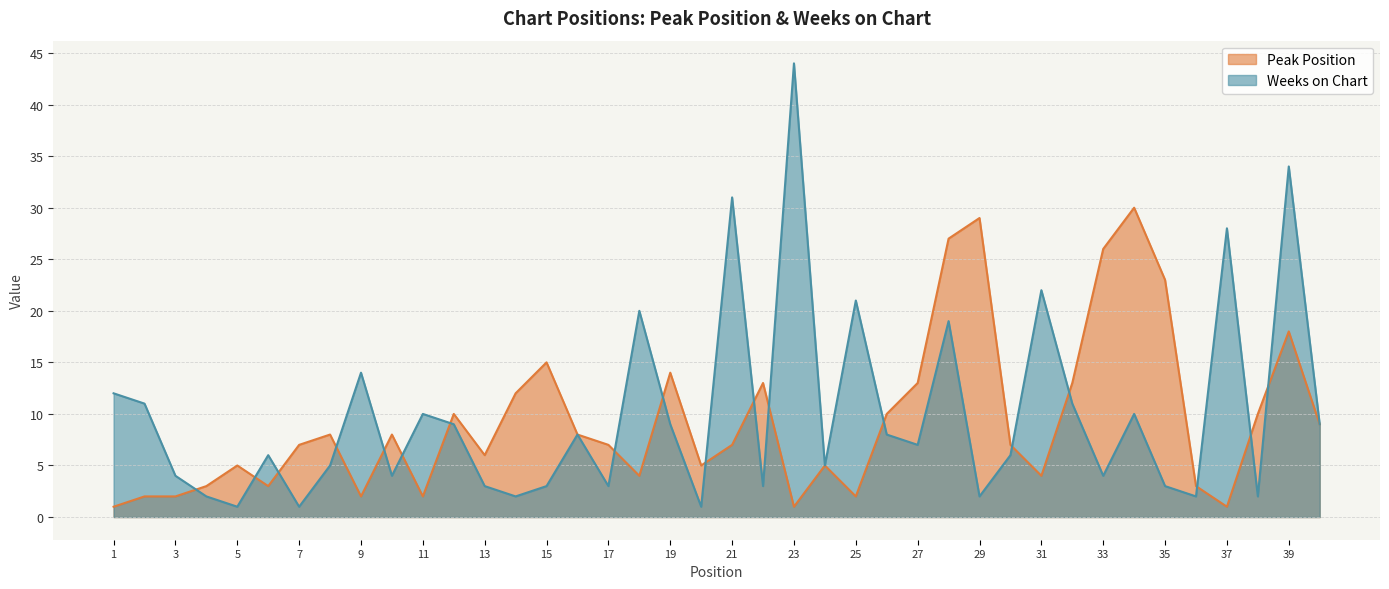

True or false: Peak Position has a value of 3 at 2.

False